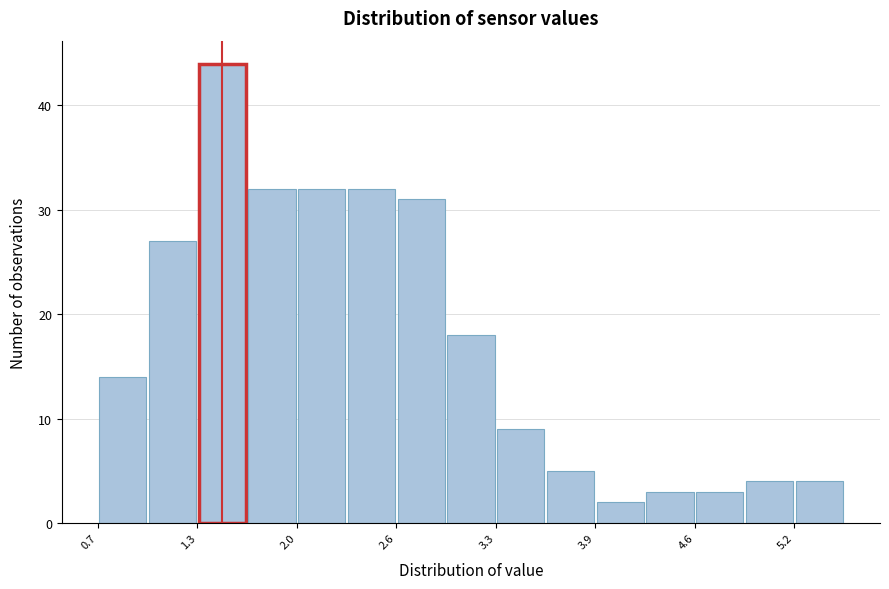

Around what value on the x-axis is the tallest bar? Give the approximate position of its centre, as read against the axis.

1.5